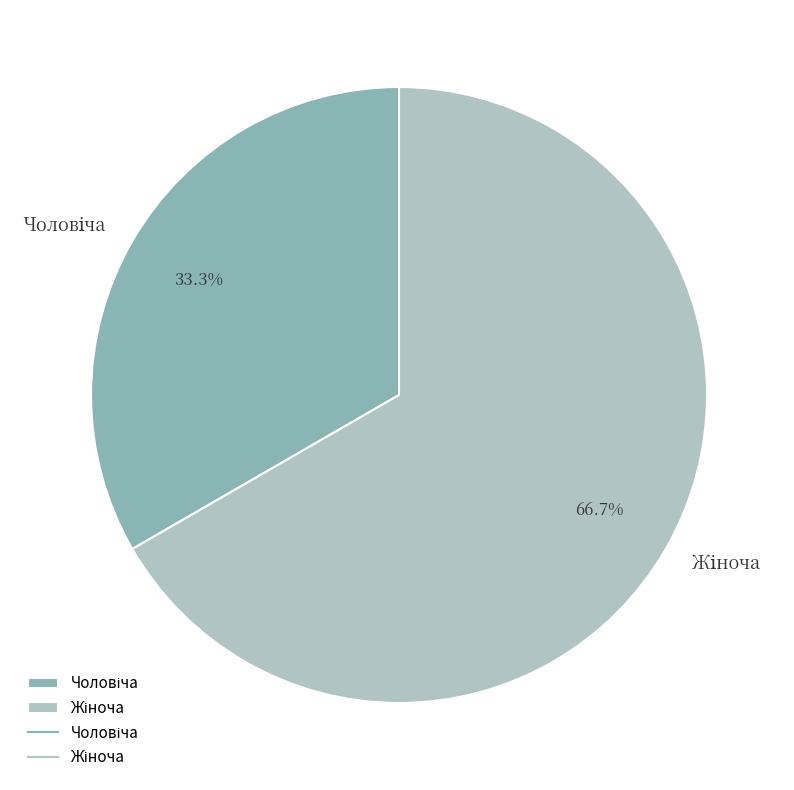

How many segments does this pie chart have?

2